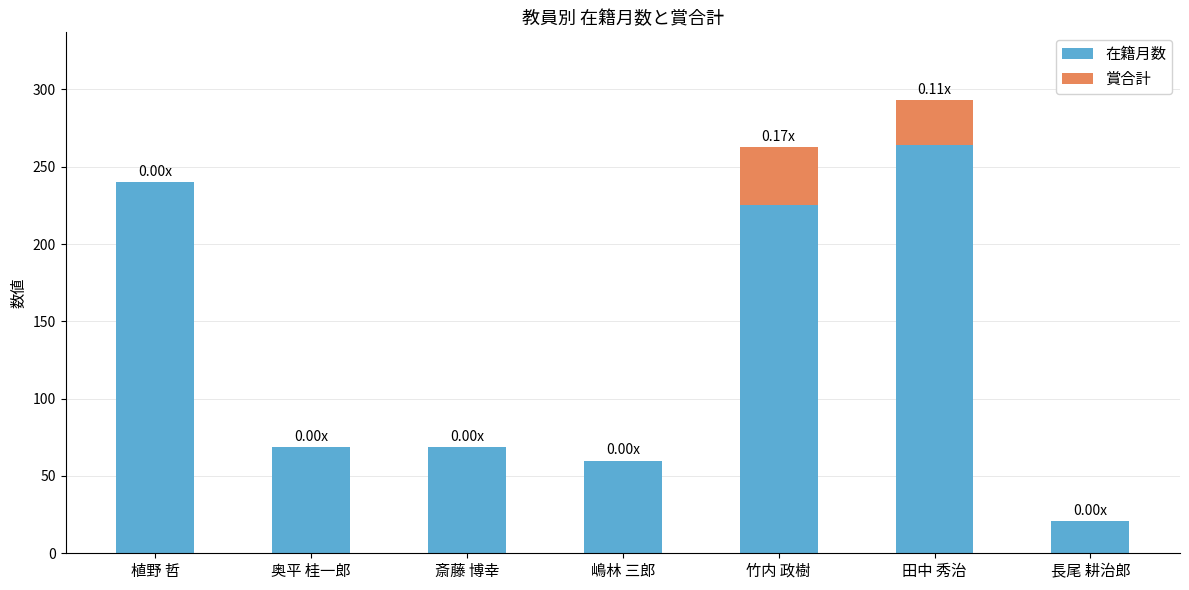

True or false: 在籍月数 has a value of 21 at 長尾 耕治郎.

True